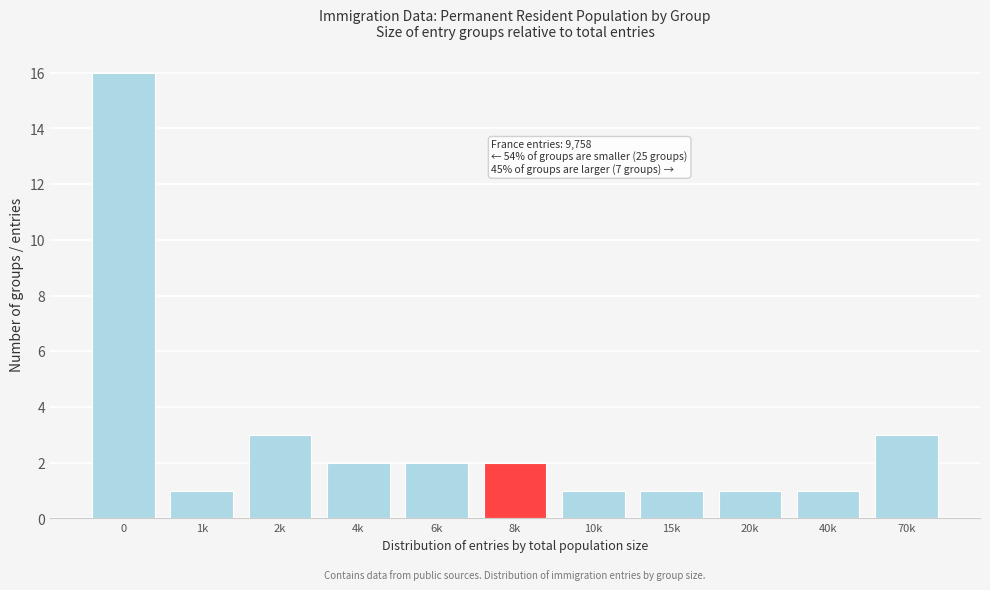

Reading left to right, transcribe all the data shown in this chart.

0=16	1k=1	2k=3	4k=2	6k=2	8k=2	10k=1	15k=1	20k=1	40k=1	70k=3